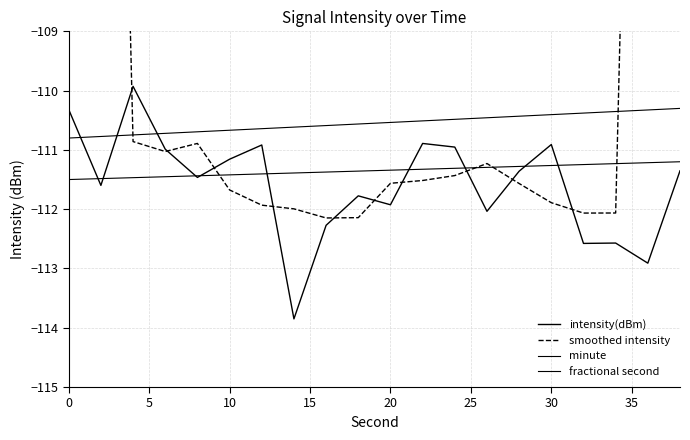

The intensity(dBm) series shows -79.0 at 35. True or false?

False